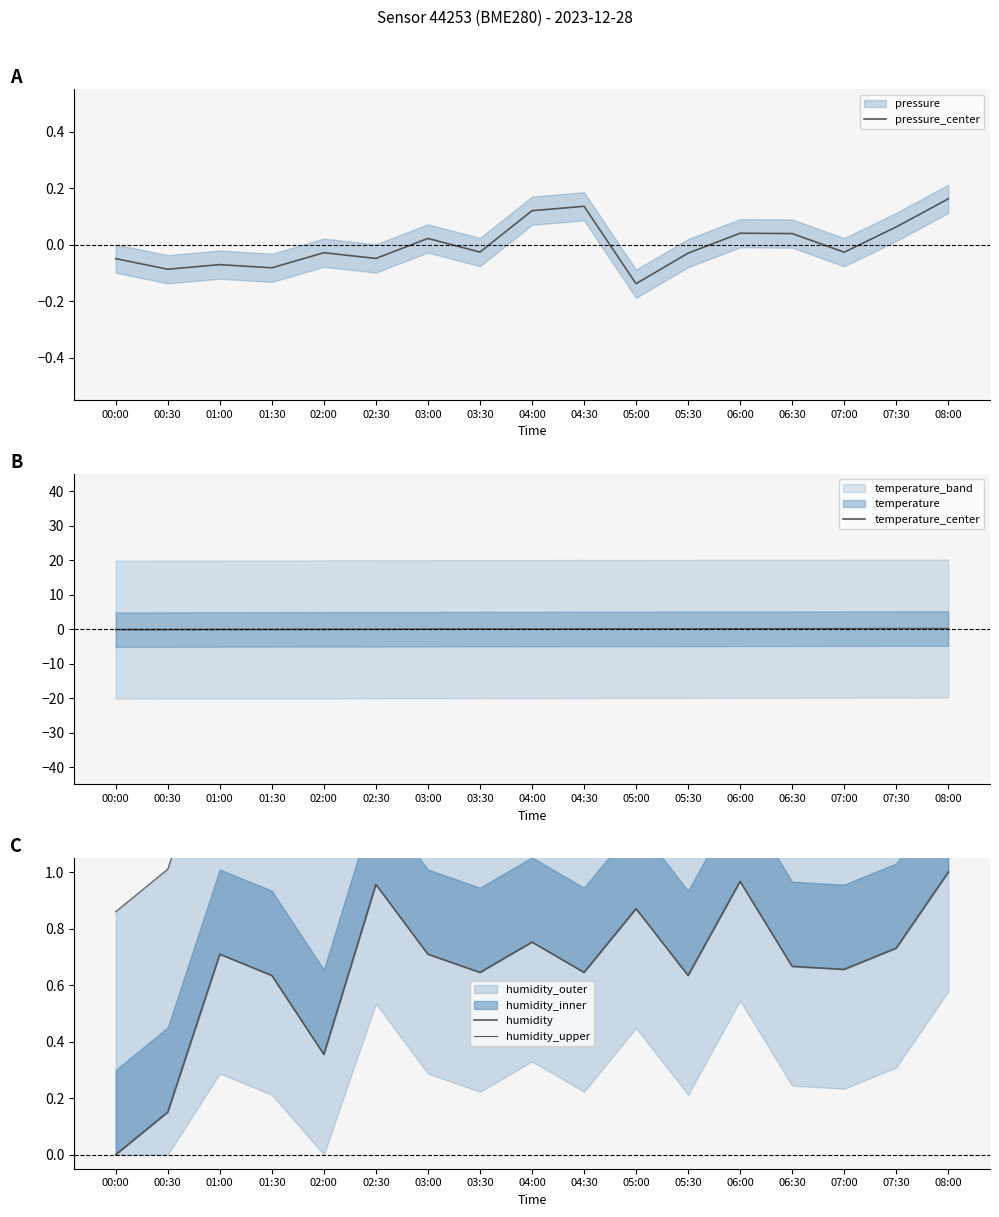

What position from the right is 04:00?

9